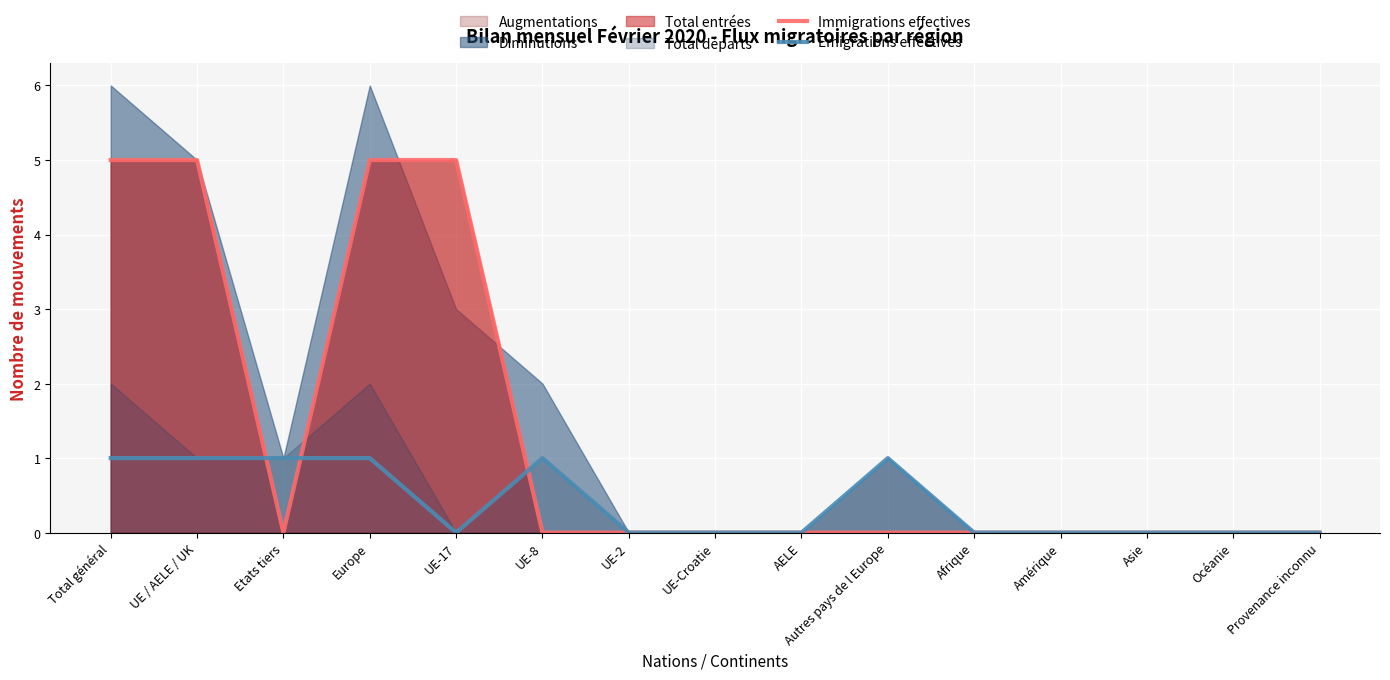

How many times do Emigrations effectives and Immigrations effectives cross each other?

3